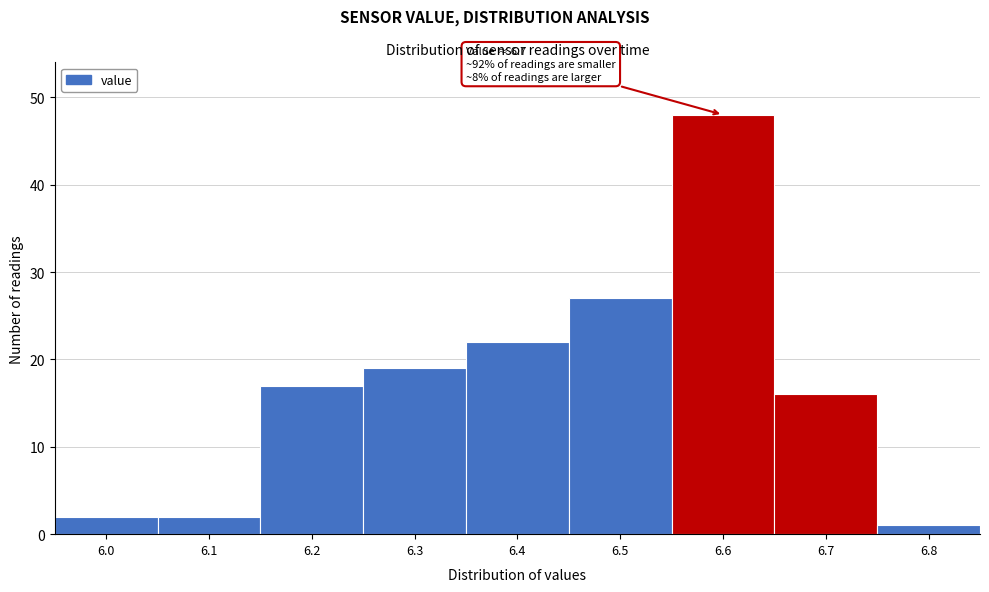

Reading left to right, extract all data points from this chart.

2	2	17	19	22	27	48	16	1